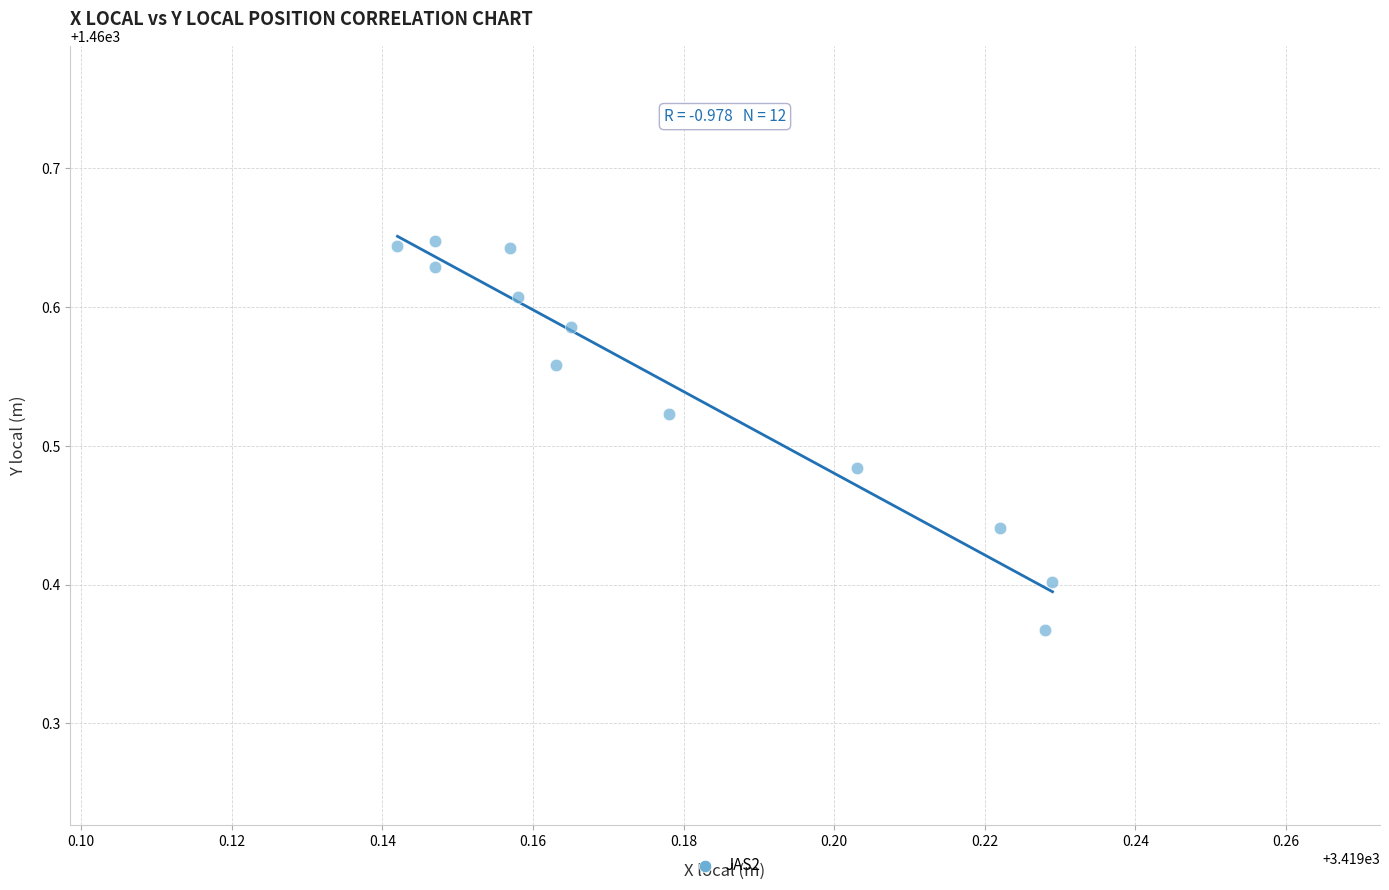

What is the range of Y values (max minus min)?

0.3